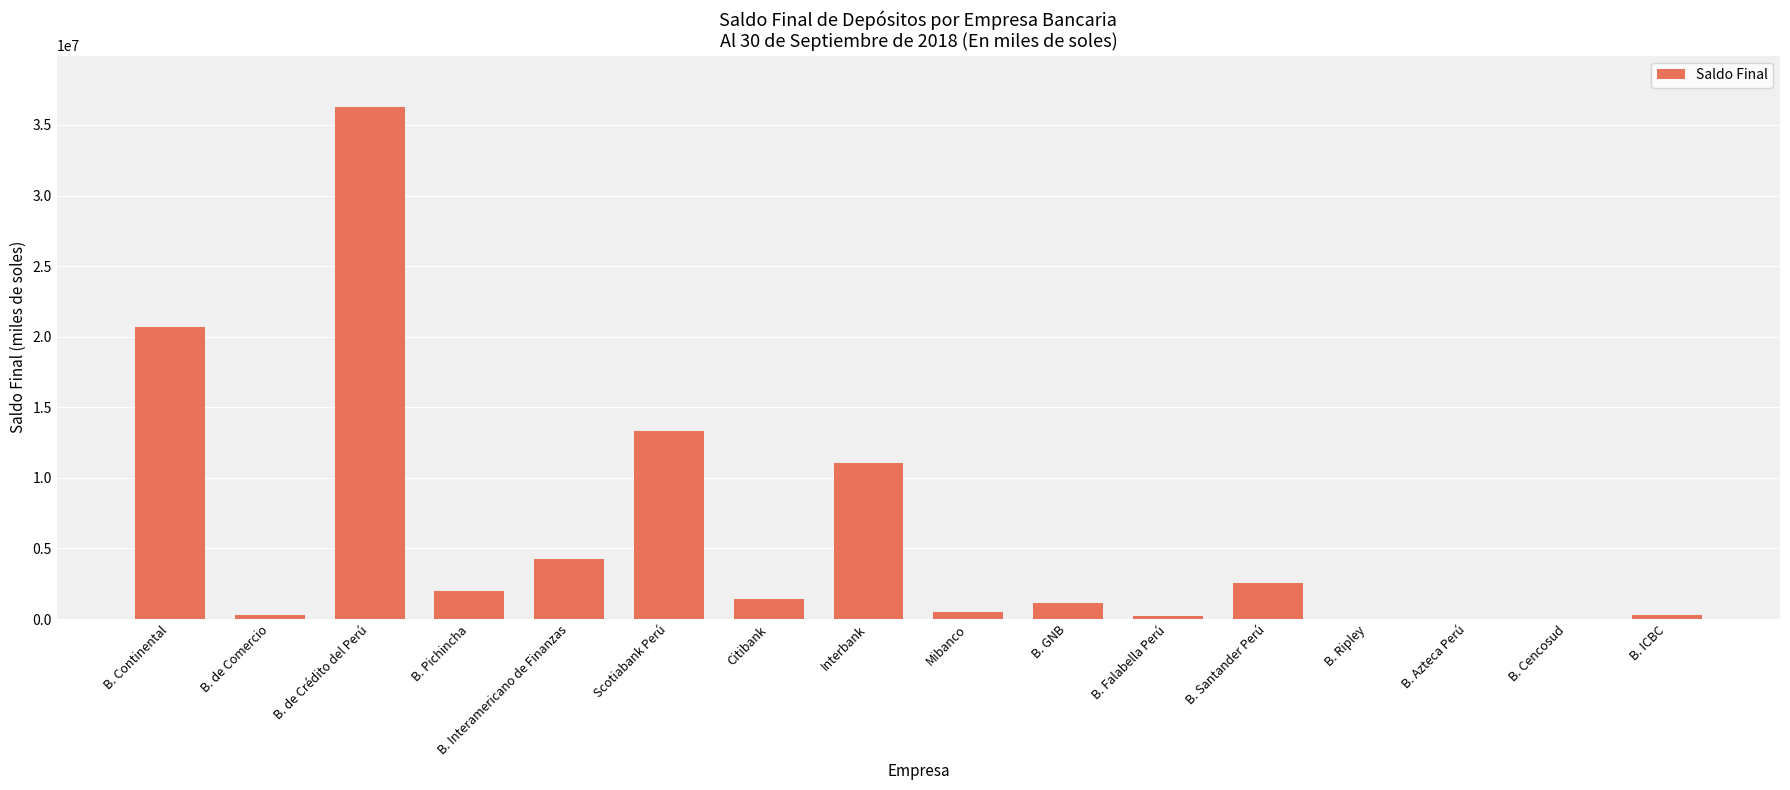

What is the sum of all values?

93985217.7